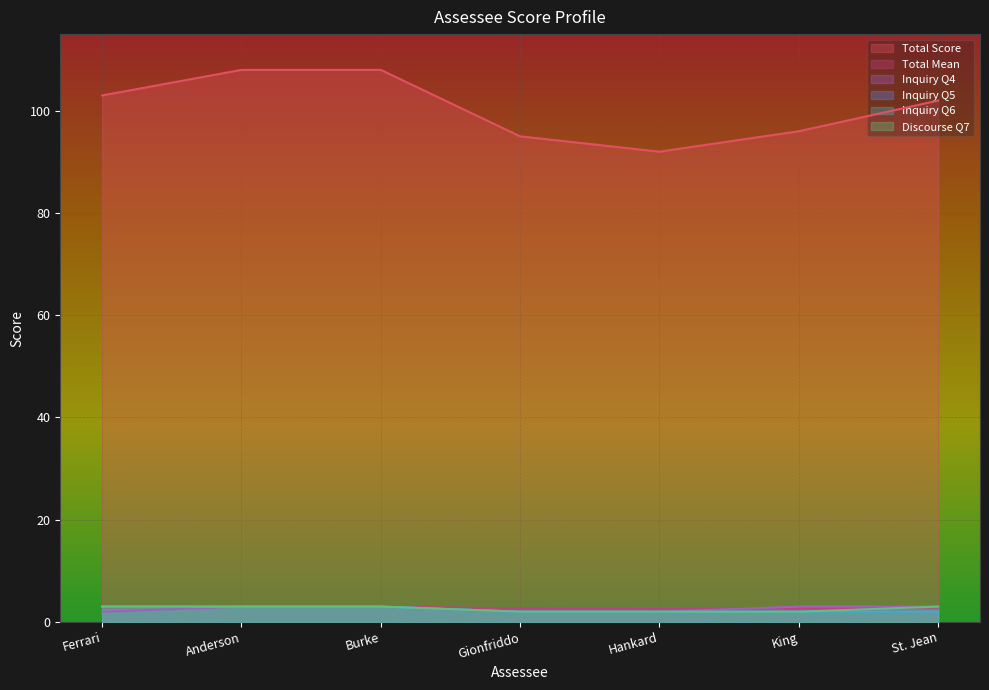

What is the sum of all Discourse Q7 values?

18.0